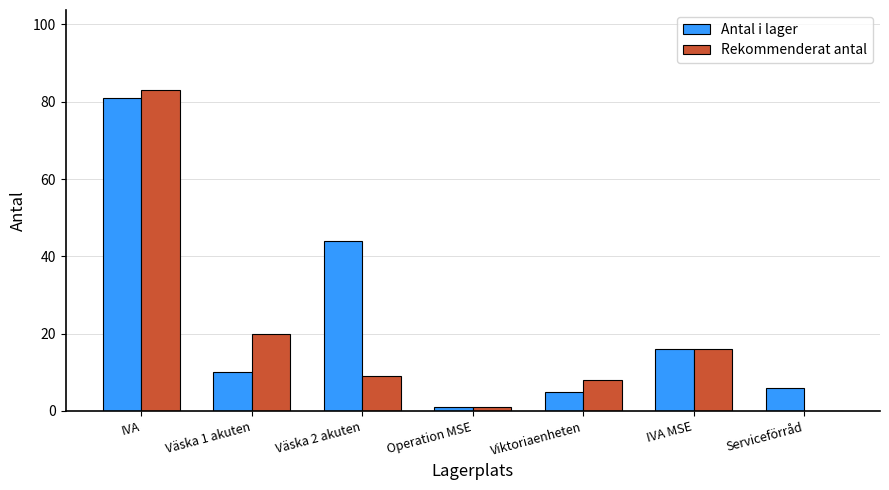

What is the sum of the Rekommenderat antal values at Viktoriaenheten and Serviceförråd?

8